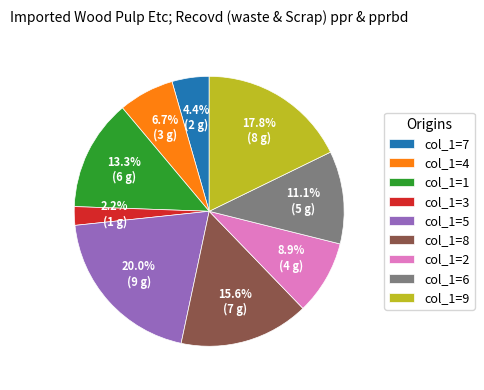

What is the ratio of the value at col_1=1 to the value at col_1=6?

1.2